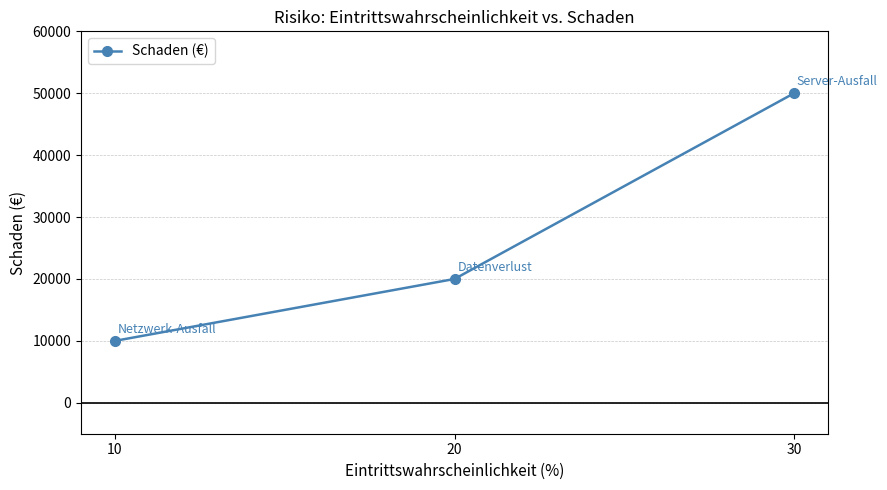

List the labels in order of value, smallest first.

10, 20, 30